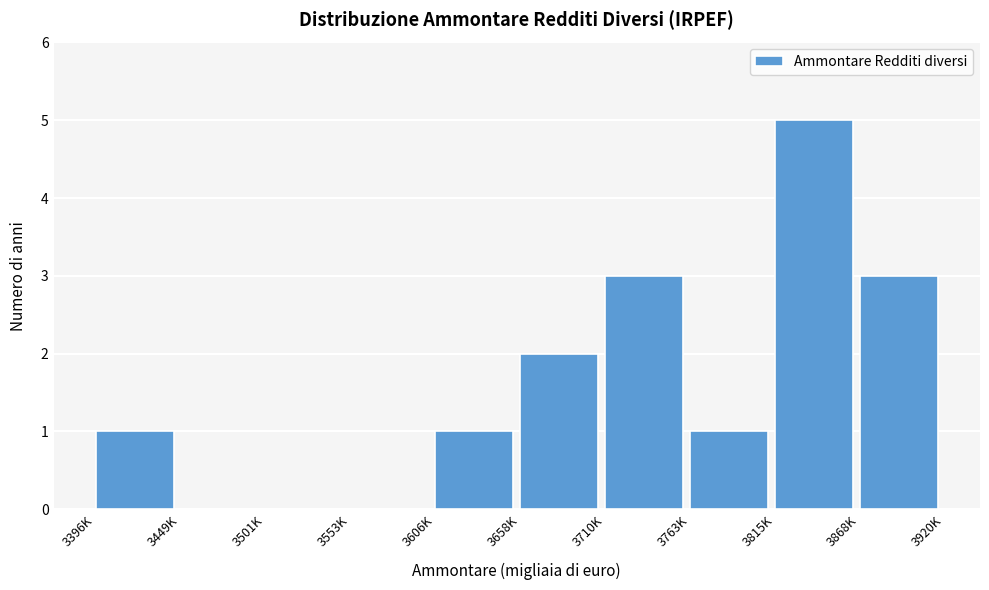

Reading left to right, extract all data points from this chart.

3396K=1	3449K=0	3501K=0	3553K=0	3606K=1	3658K=2	3710K=3	3763K=1	3815K=5	3868K=3